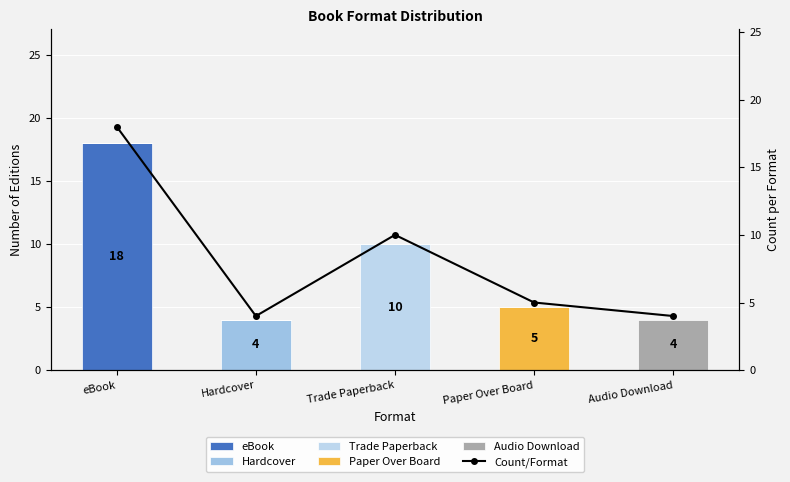

Which series has the widest spread of values?

eBook